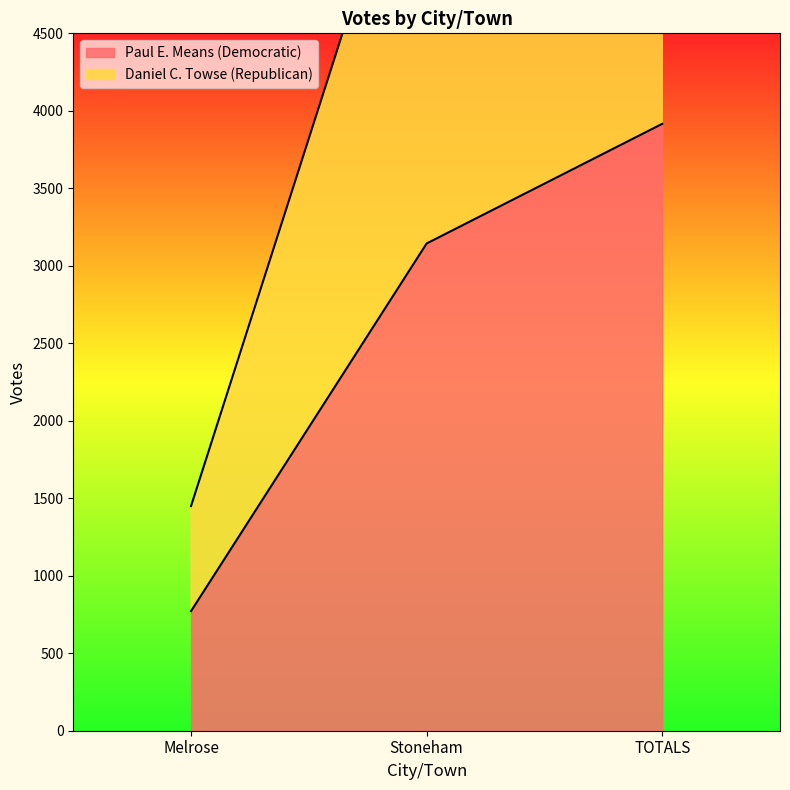

Is it true that Daniel C. Towse (Republican) equals 1450 at Melrose?

True